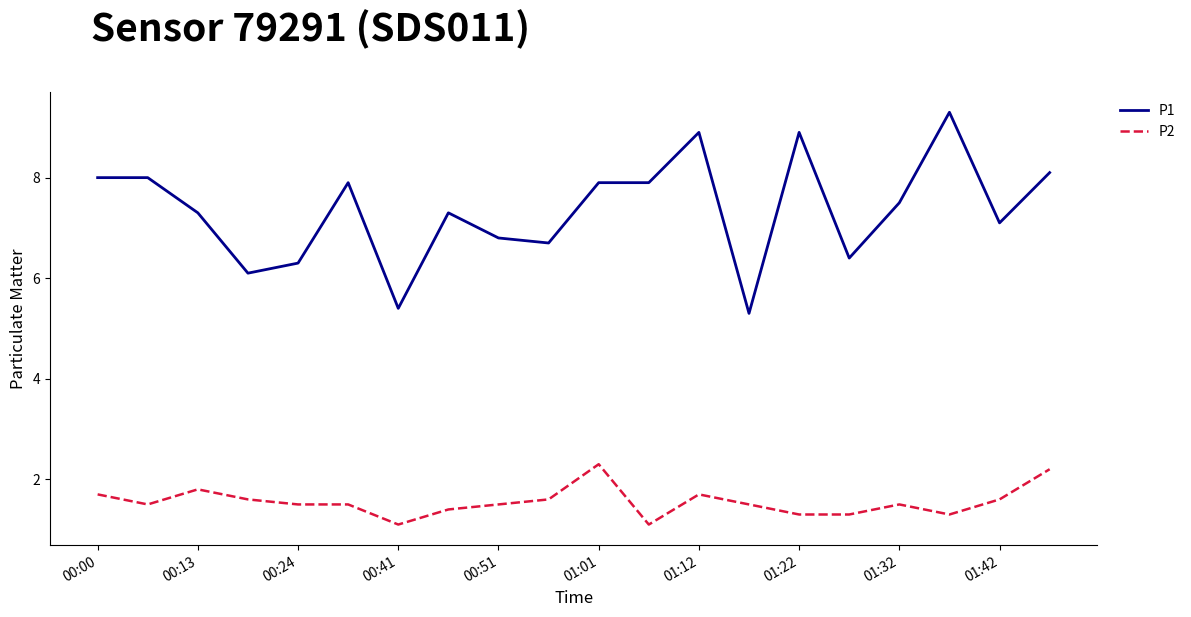

Which series has the largest total across all categories?

P1